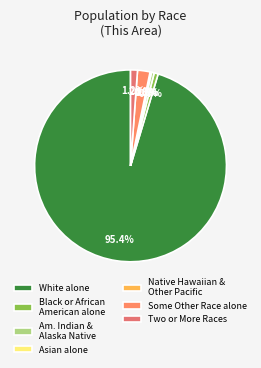

Which category accounts for the majority?

White alone